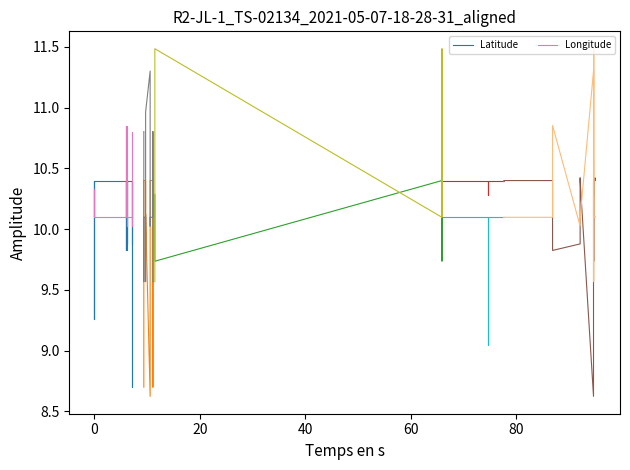

At 0, list the series in order from smallest to largest.

Longitude, Latitude